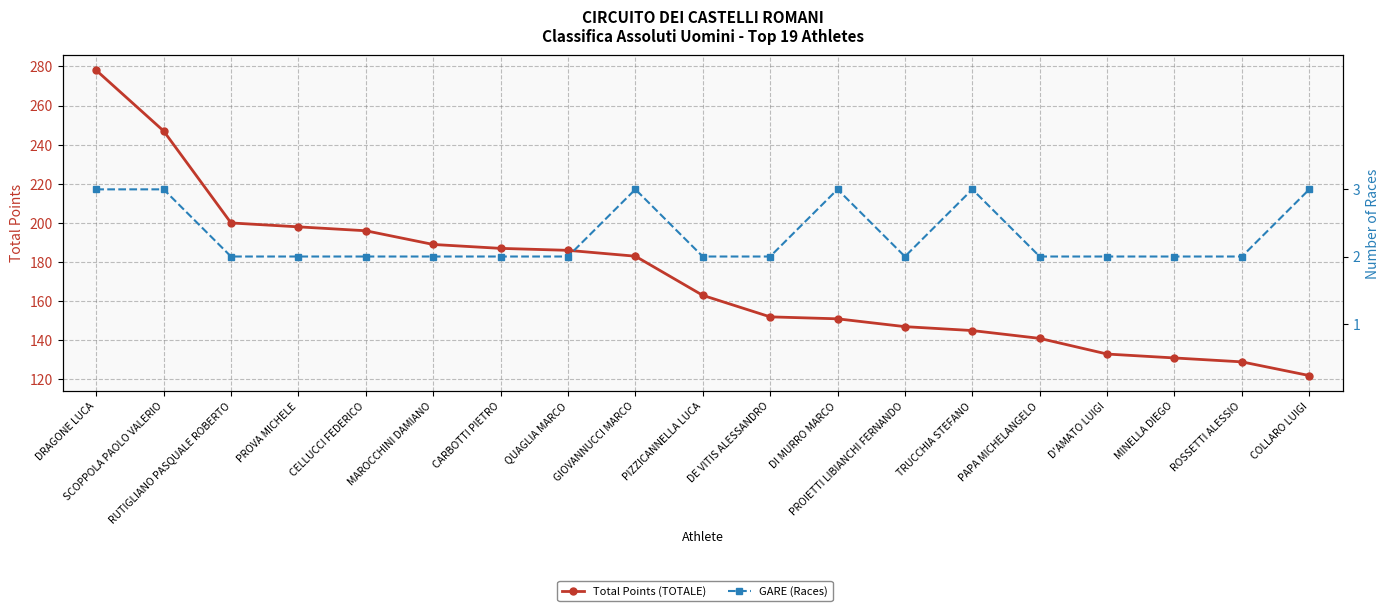

Which series has the largest total across all categories?

Total Points (TOTALE)